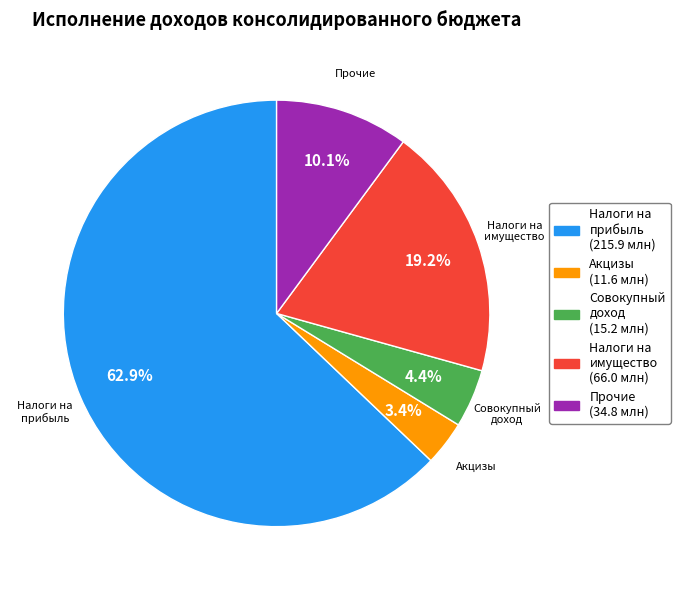

Does any single category account for the majority?

Yes